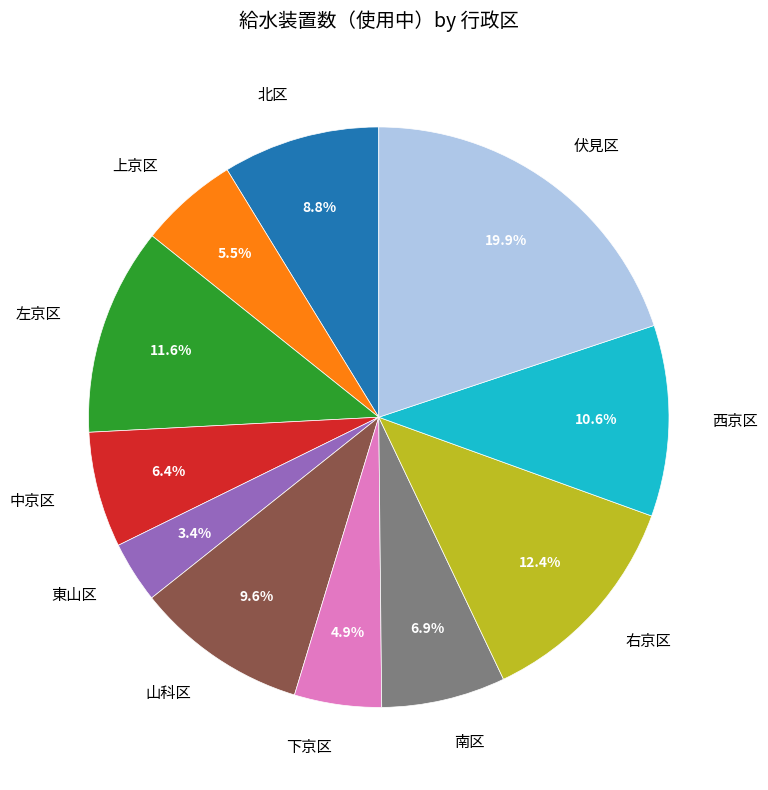

Combined, do 南区 and 上京区 account for over 50%?

No